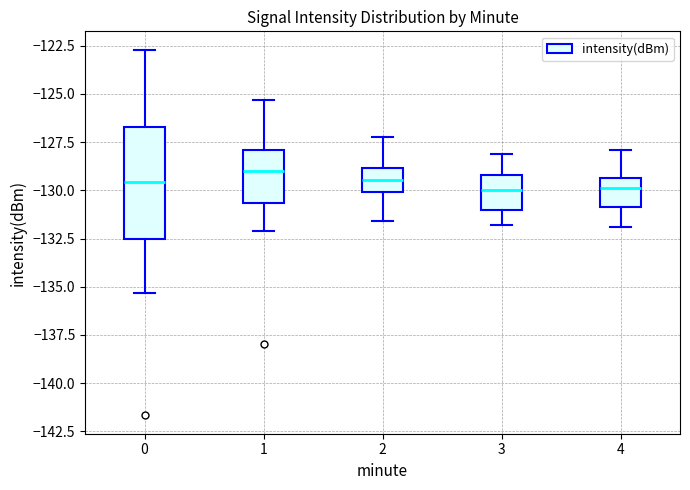

Reading left to right, read every box against the y-axis: the position of its median line, the range the box covers, and the ends of its whiskers. The values are not printed on the chart, so give them approximately, as read against the axis.

0: median -129.5, box -132.5 to -126.5, whiskers -135.5 to -122.5
1: median -129.0, box -130.5 to -128.0, whiskers -132.0 to -125.5
2: median -129.5, box -130.0 to -129.0, whiskers -131.5 to -127.0
3: median -130.0, box -131.0 to -129.0, whiskers -132.0 to -128.0
4: median -130.0, box -131.0 to -129.5, whiskers -132.0 to -128.0